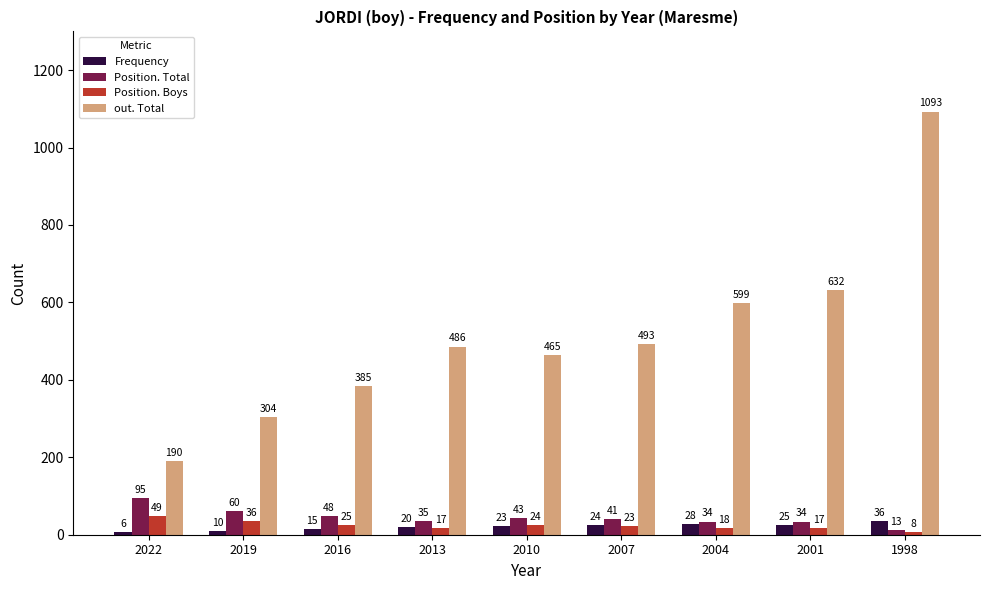

At how many categories does at least one series exceed 1074?

1